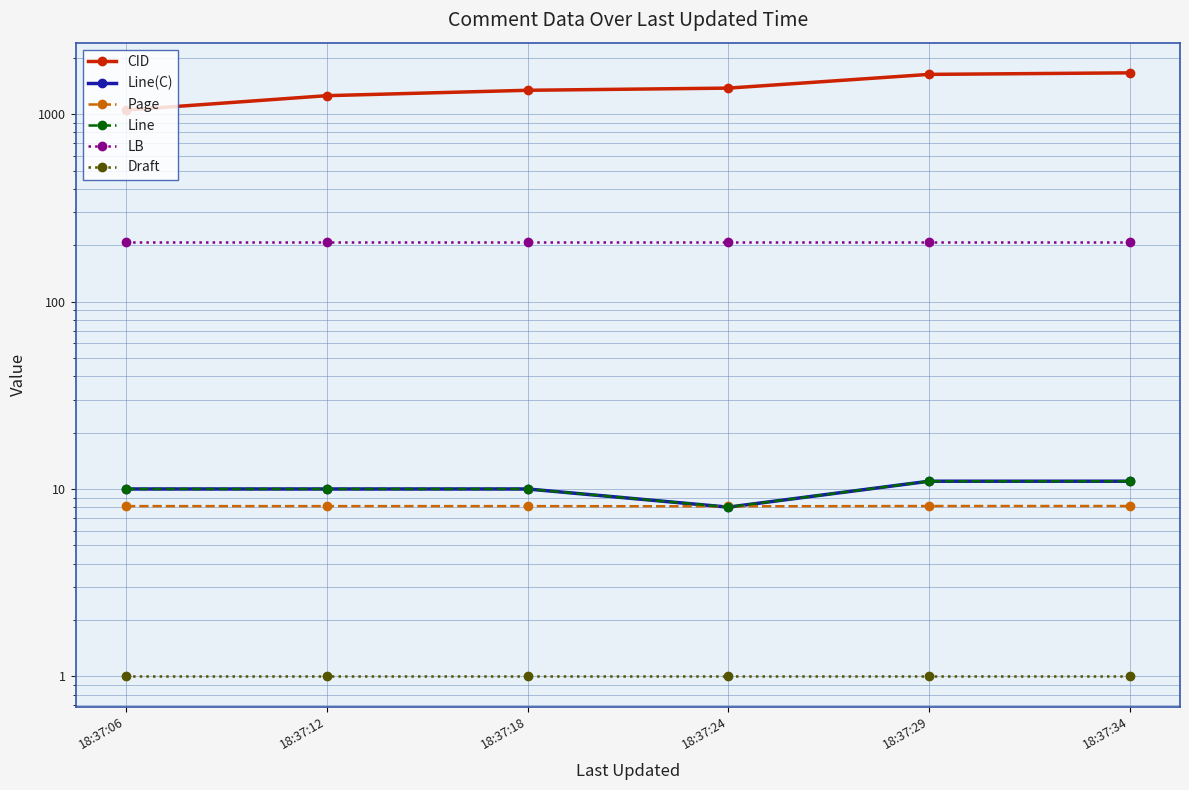

The CID series shows 1629.0 at 18:37:29. True or false?

True